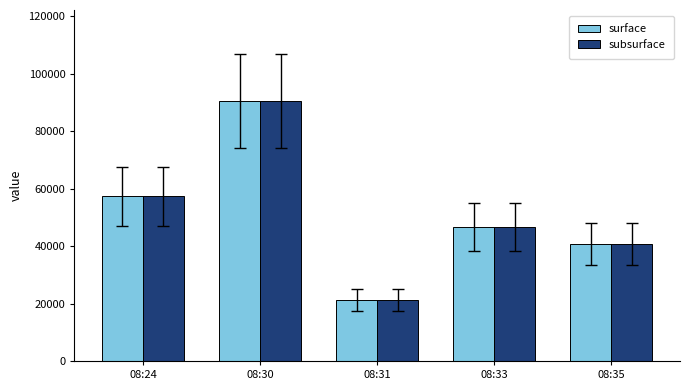

Is the value of subsurface at 08:35 greater than the value of surface at 08:33?

No